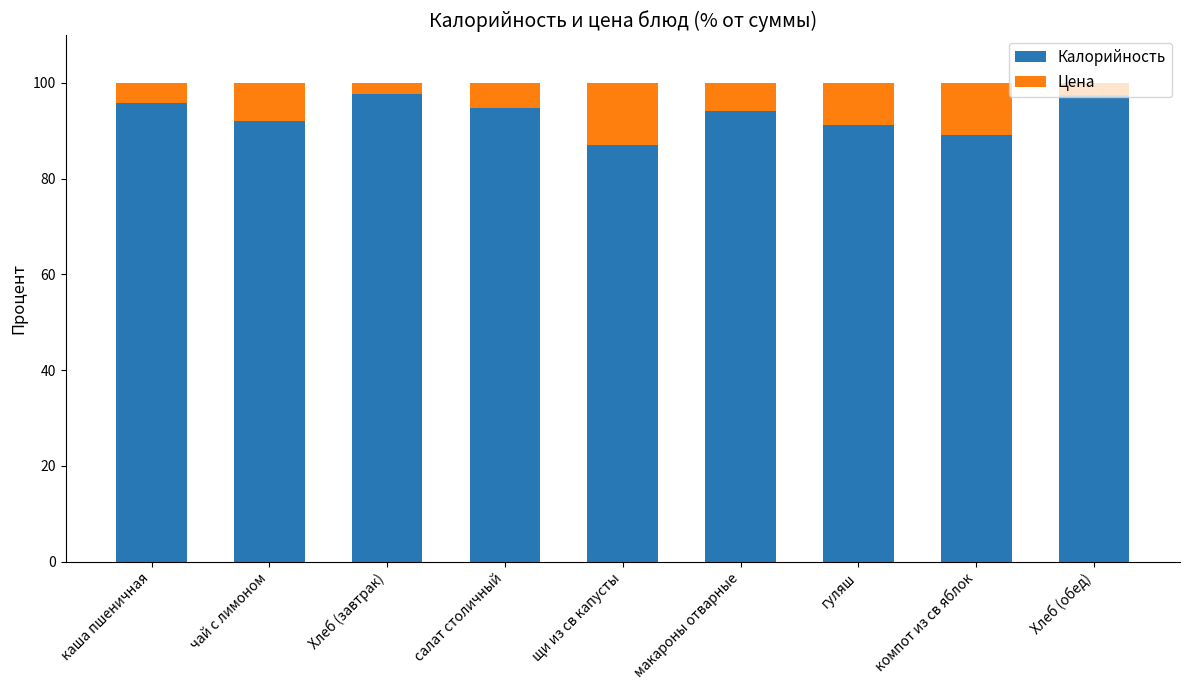

Are the bars horizontal?

No